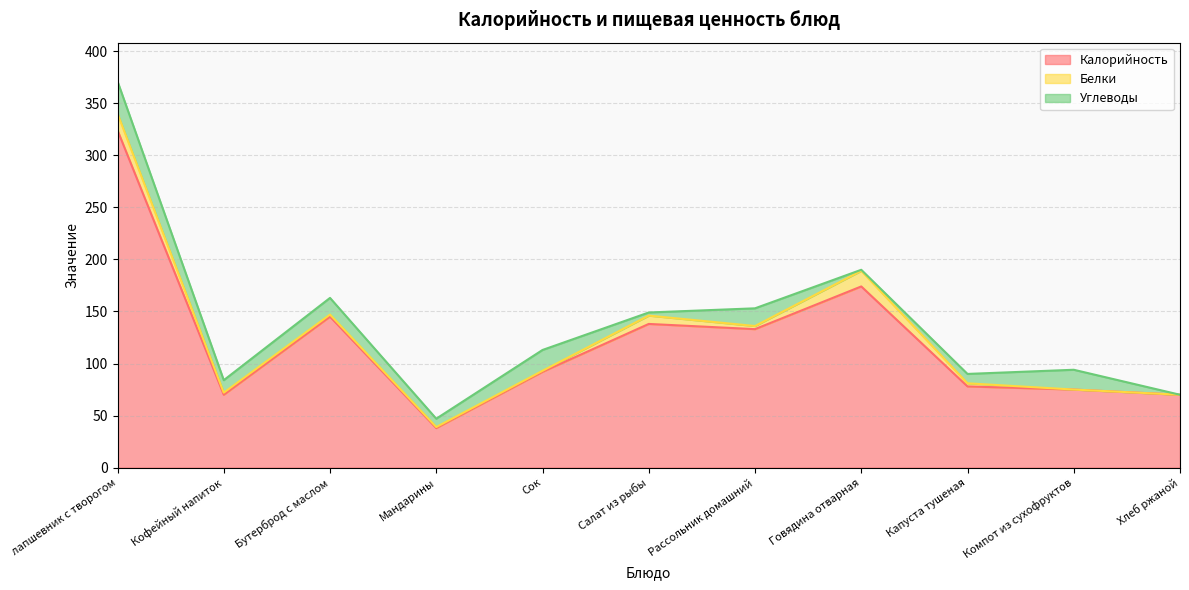

True or false: Белки has more than 1 interior local peaks.

True